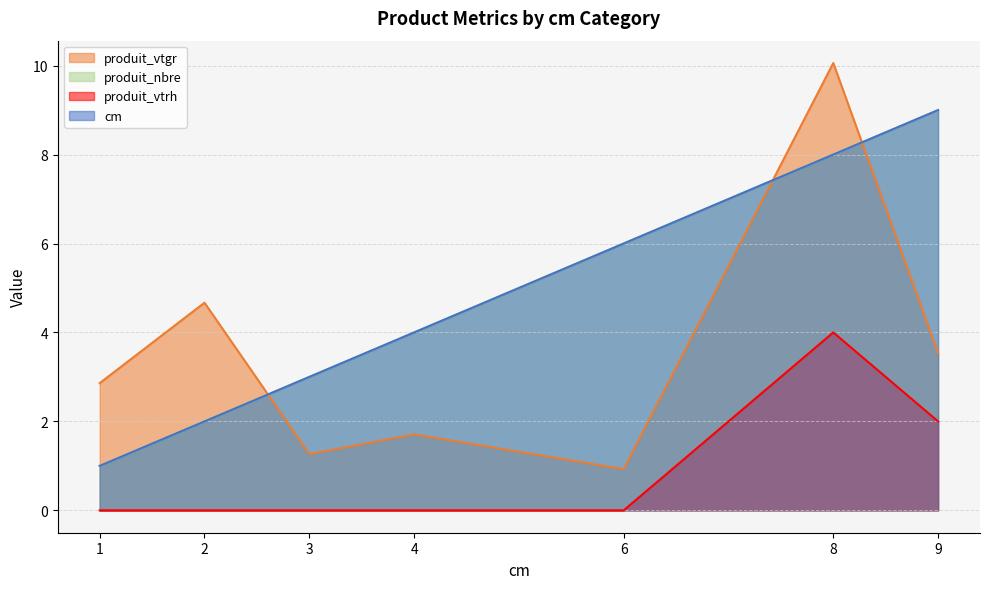

The cm series shows 13.3 at 9. True or false?

False